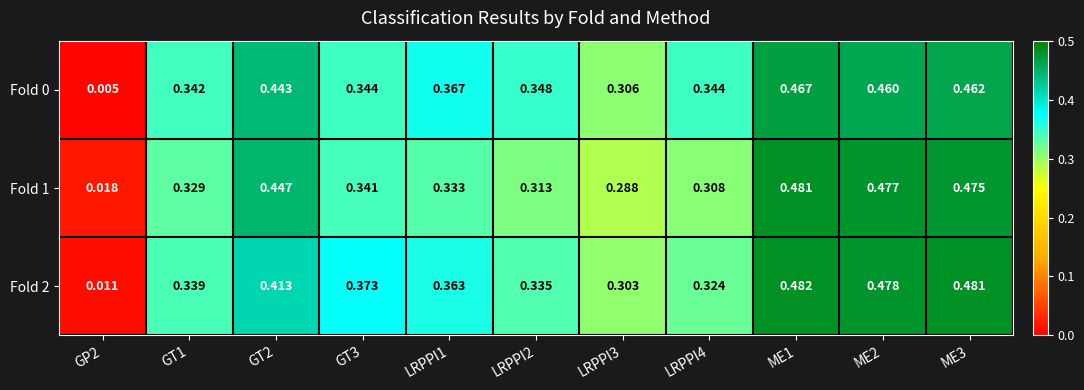

Which series has the widest spread of values?

Fold 2